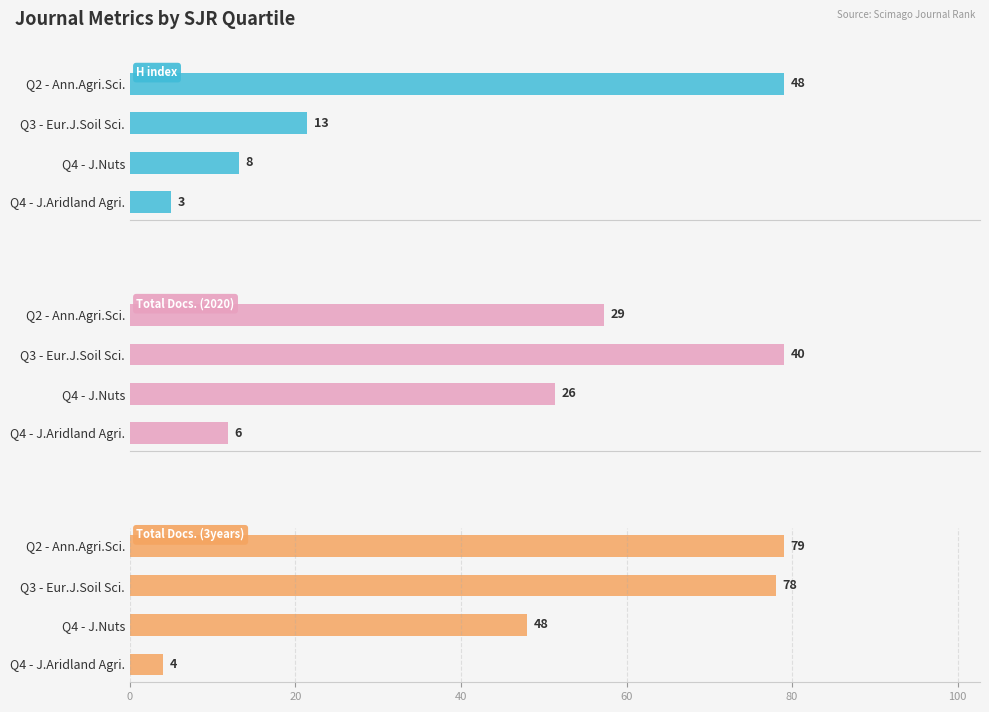

What is the sum of all Total Docs. (2020) values?

101